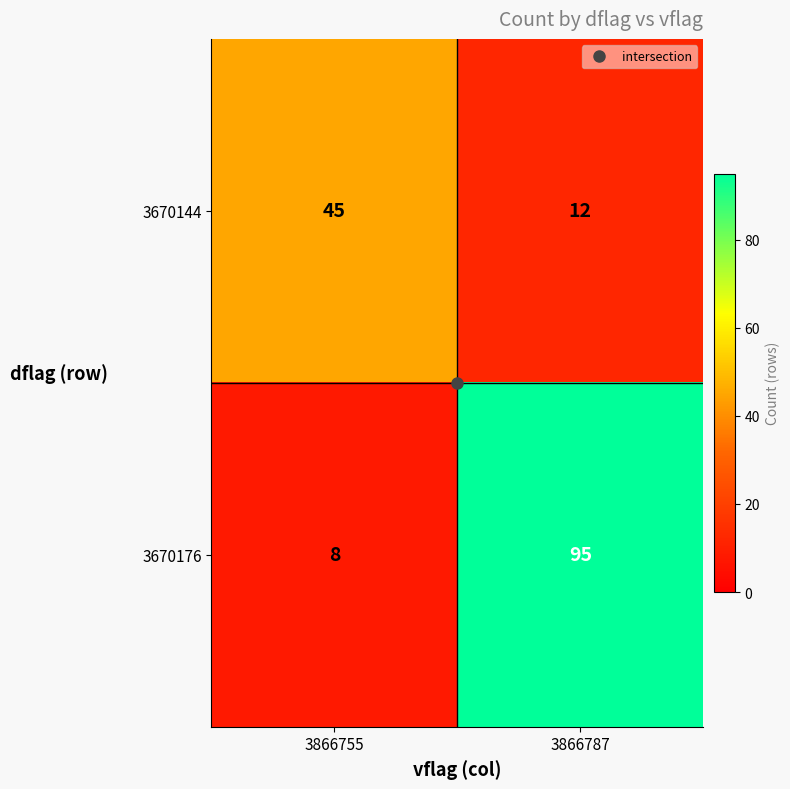

What is the difference between the 3670144 values at 3866755 and 3866787?

33